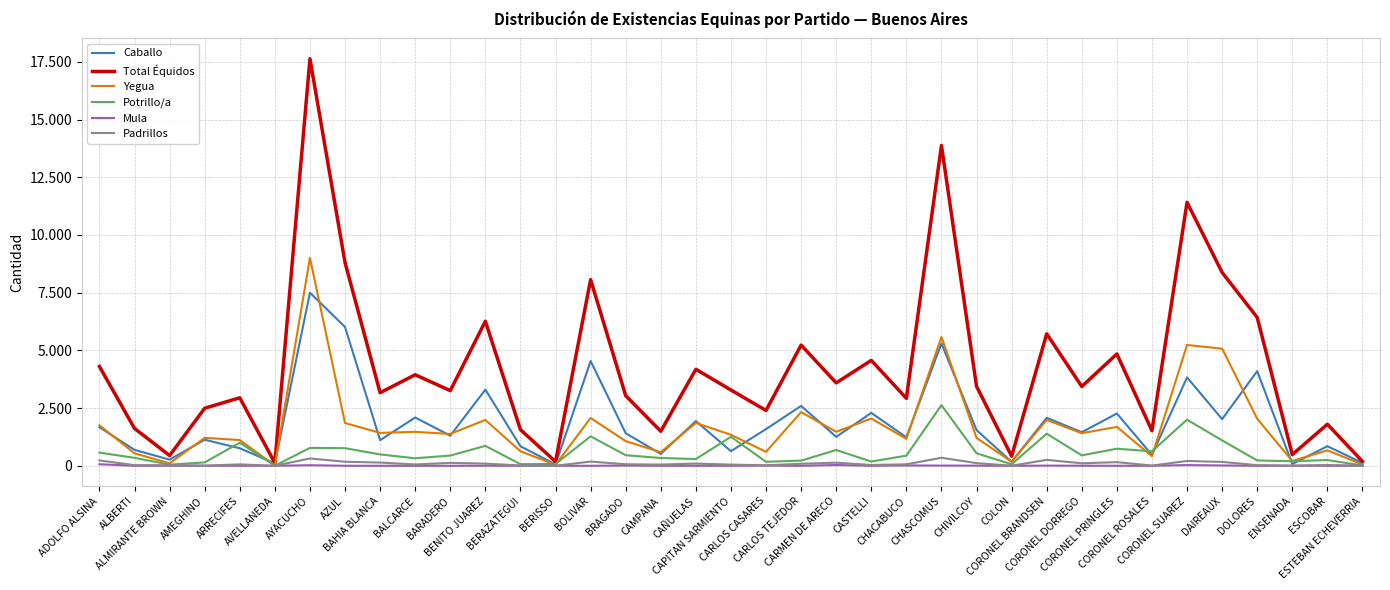

Rank the series by their maximum value, from lowest to highest.

Mula, Padrillos, Potrillo/a, Caballo, Yegua, Total Équidos